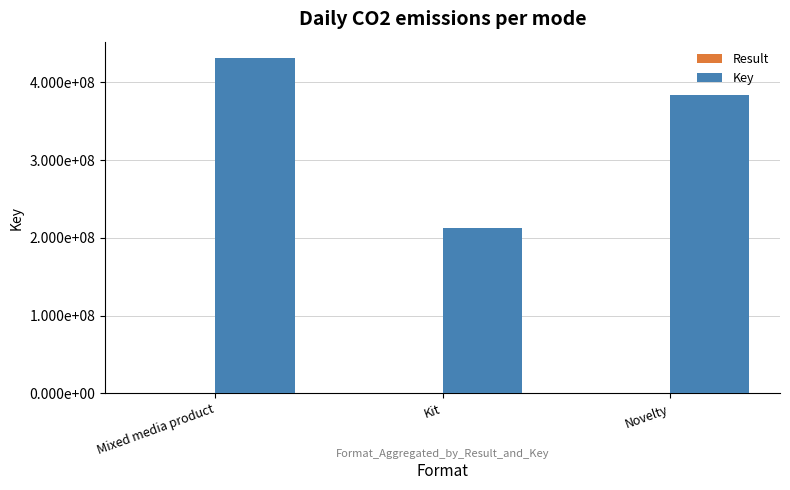

At how many categories does at least one series exceed 48339443?

3